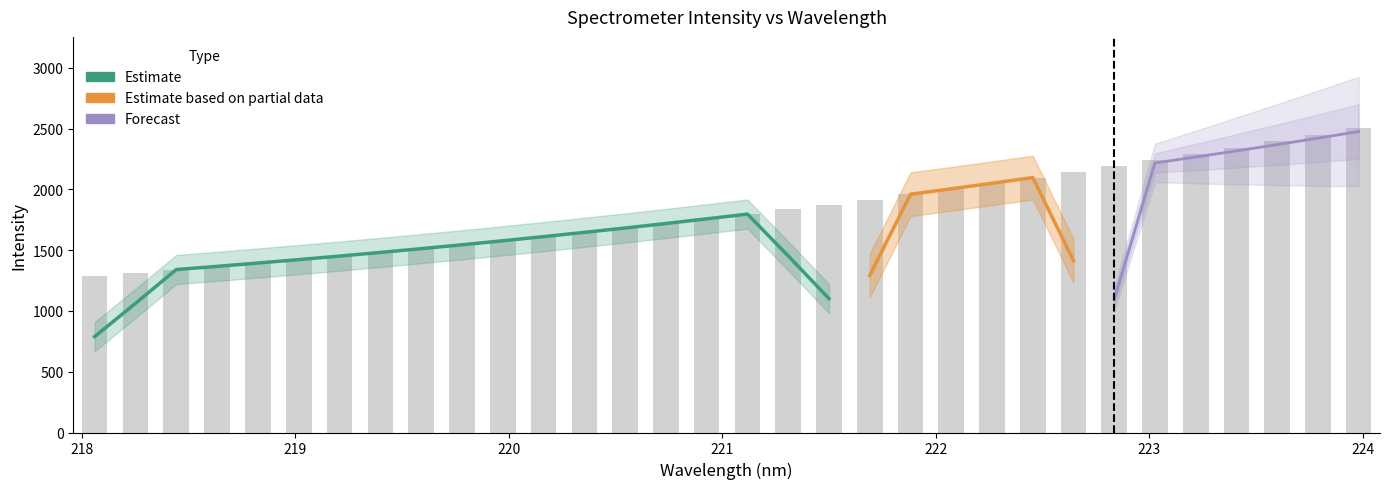

What is the difference between the values at 220.7354 and 219.7801?

175.0